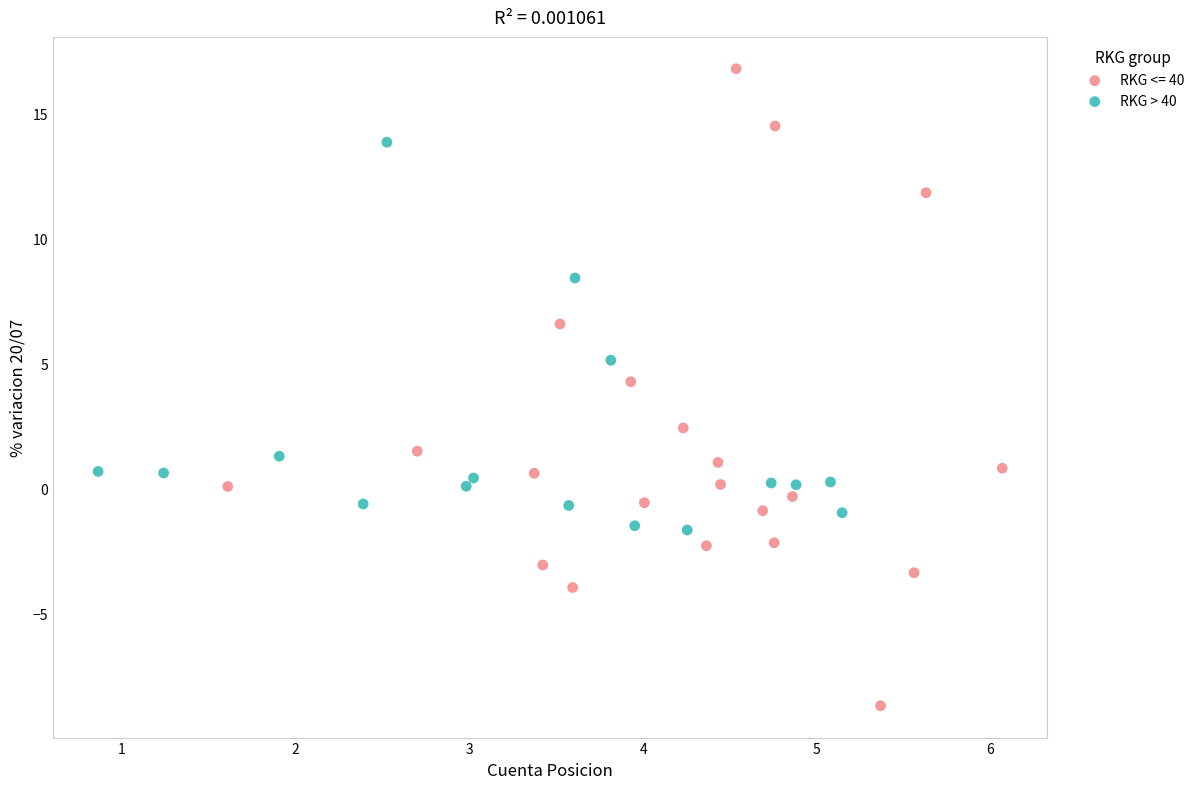

Which series reaches the maximum Y coordinate?

RKG <= 40